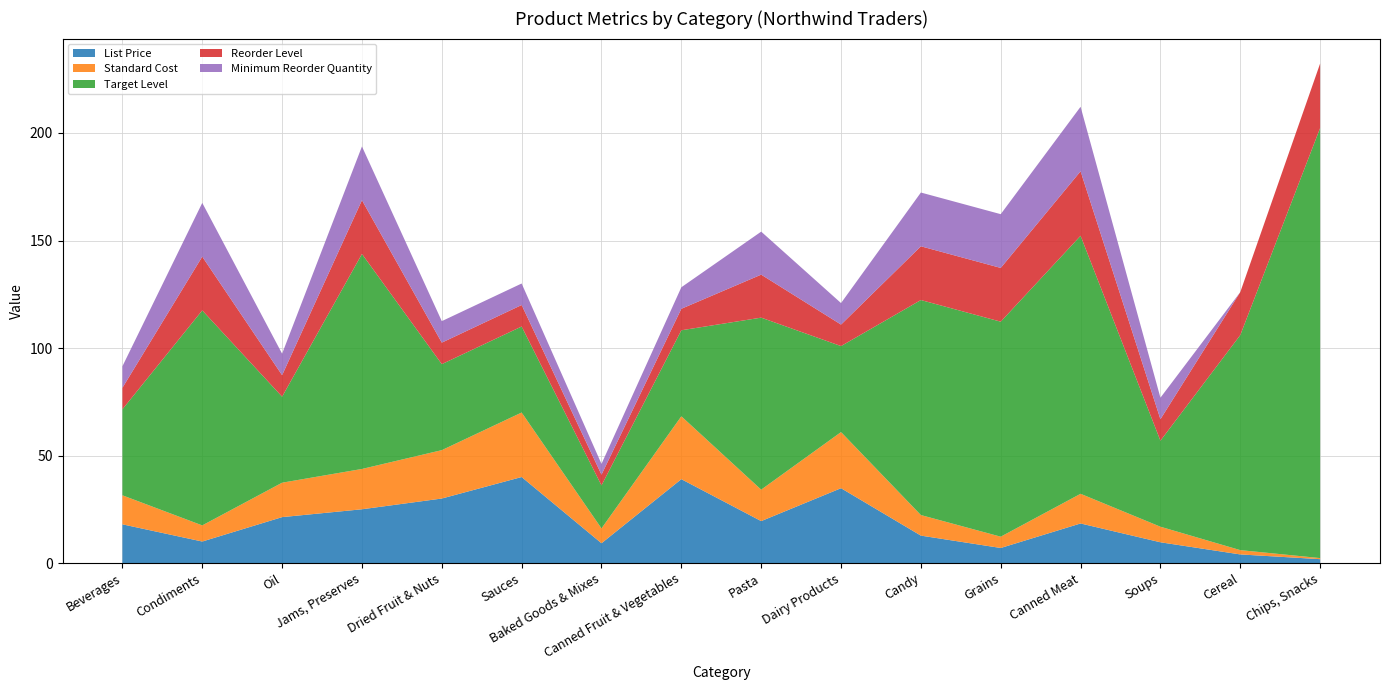

Reading right to left, list all the values displayed in this chart.

List Price: 1.8	4.0	9.7	18.4	7.0	12.8	34.8	19.5	39.0	9.2	40.0	30.0	25.0	21.4	10.0	18.0
Standard Cost: 0.5	2.0	7.2	13.8	5.2	9.6	26.1	14.6	29.2	6.9	30.0	22.5	18.8	16.0	7.5	13.5
Target Level: 200.0	100.0	40.0	120.0	100.0	100.0	40.0	80.0	40.0	20.0	40.0	40.0	100.0	40.0	100.0	40.0
Reorder Level: 30.0	20.0	10.0	30.0	25.0	25.0	10.0	20.0	10.0	5.0	10.0	10.0	25.0	10.0	25.0	10.0
Minimum Reorder Quantity: 0.0	0.0	10.0	30.0	25.0	25.0	10.0	20.0	10.0	5.0	10.0	10.0	25.0	10.0	25.0	10.0